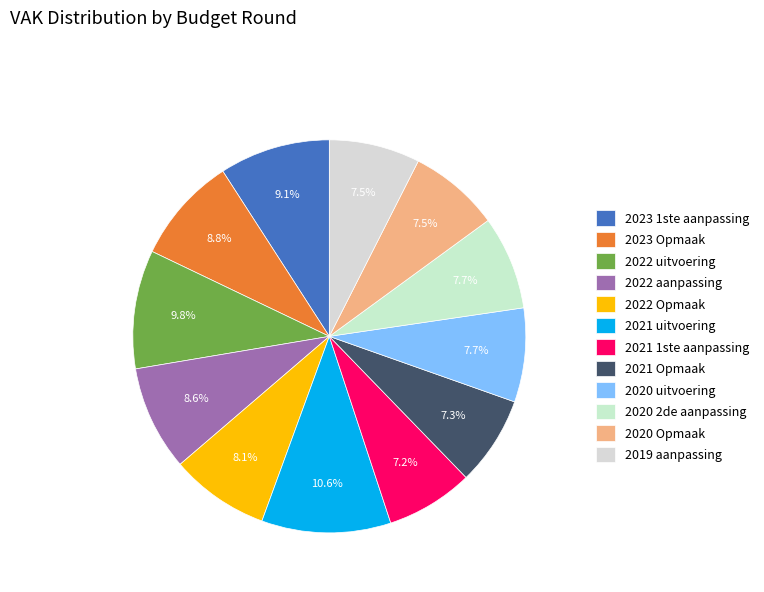

To the nearest percent, what is the combined percentage of 2021 1ste aanpassing and 2019 aanpassing?

15%